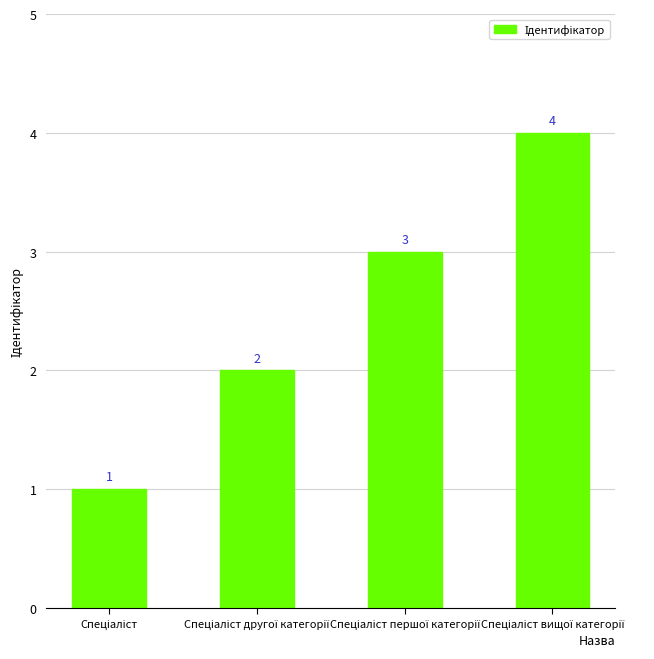

What is the maximum value shown in the chart?

4